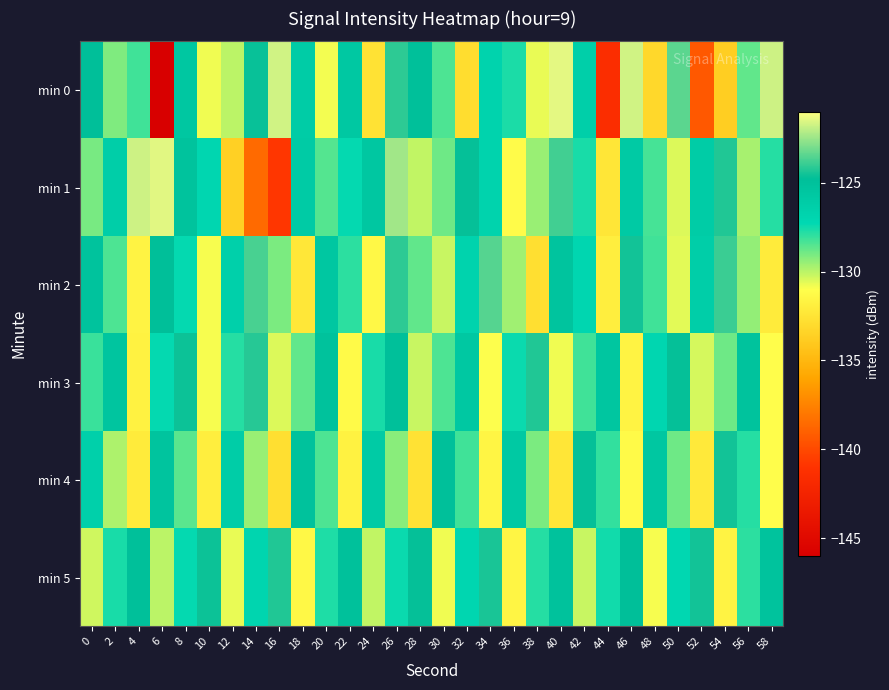

Reading left to right, list all the values displayed in this chart.

min 0: 0=-124.8	2=-129.1	4=-128.2	6=-146.0	8=-125.6	10=-130.8	12=-130.0	14=-124.6	16=-121.7	18=-126.0	20=-130.8	22=-125.7	24=-132.6	26=-124.1	28=-124.9	30=-128.4	32=-132.9	34=-126.8	36=-127.7	38=-130.7	40=-121.4	42=-126.4	44=-141.5	46=-121.7	48=-133.1	50=-123.4	52=-139.3	54=-133.7	56=-128.7	58=-121.7
min 1: 0=-129.0	2=-126.3	4=-121.8	6=-121.5	8=-125.2	10=-127.0	12=-133.6	14=-138.6	16=-140.9	18=-126.0	20=-128.5	22=-127.3	24=-125.6	26=-122.4	28=-130.1	30=-128.9	32=-124.7	34=-126.8	36=-131.2	38=-129.5	40=-123.8	42=-127.6	44=-132.4	46=-125.9	48=-128.3	50=-130.5	52=-126.1	54=-124.3	56=-129.7	58=-127.8
min 2: 0=-125.2	2=-128.4	4=-131.6	6=-124.8	8=-127.3	10=-130.9	12=-126.5	14=-123.7	16=-129.1	18=-132.3	20=-125.6	22=-127.9	24=-131.4	26=-124.1	28=-128.7	30=-130.2	32=-126.8	34=-123.5	36=-129.6	38=-132.8	40=-125.3	42=-127.1	44=-131.9	46=-124.5	48=-128.2	50=-130.6	52=-126.3	54=-123.9	56=-129.4	58=-132.1
min 3: 0=-128.1	2=-125.4	4=-131.7	6=-127.3	8=-124.6	10=-130.9	12=-127.8	14=-124.2	16=-130.5	18=-128.7	20=-125.1	22=-131.3	24=-127.6	26=-124.9	28=-130.2	30=-128.4	32=-125.7	34=-131.0	36=-127.4	38=-124.3	40=-130.8	42=-128.2	44=-125.5	46=-131.6	48=-127.1	50=-124.7	52=-130.4	54=-128.9	56=-125.2	58=-131.1
min 4: 0=-126.5	2=-129.8	4=-132.1	6=-125.3	8=-128.6	10=-131.9	12=-126.2	14=-129.5	16=-132.8	18=-125.1	20=-128.4	22=-131.7	24=-126.0	26=-129.3	28=-132.6	30=-124.9	32=-128.2	34=-131.5	36=-125.8	38=-129.1	40=-132.4	42=-124.7	44=-128.0	46=-131.3	48=-125.6	50=-128.9	52=-132.2	54=-124.5	56=-127.8	58=-131.1
min 5: 0=-130.3	2=-127.6	4=-124.9	6=-130.0	8=-127.3	10=-124.6	12=-130.7	14=-127.0	16=-124.3	18=-131.4	20=-127.7	22=-125.0	24=-130.1	26=-127.4	28=-124.7	30=-130.8	32=-127.1	34=-124.4	36=-131.5	38=-127.8	40=-125.1	42=-130.2	44=-127.5	46=-124.8	48=-130.9	50=-127.2	52=-124.5	54=-131.6	56=-127.9	58=-125.2